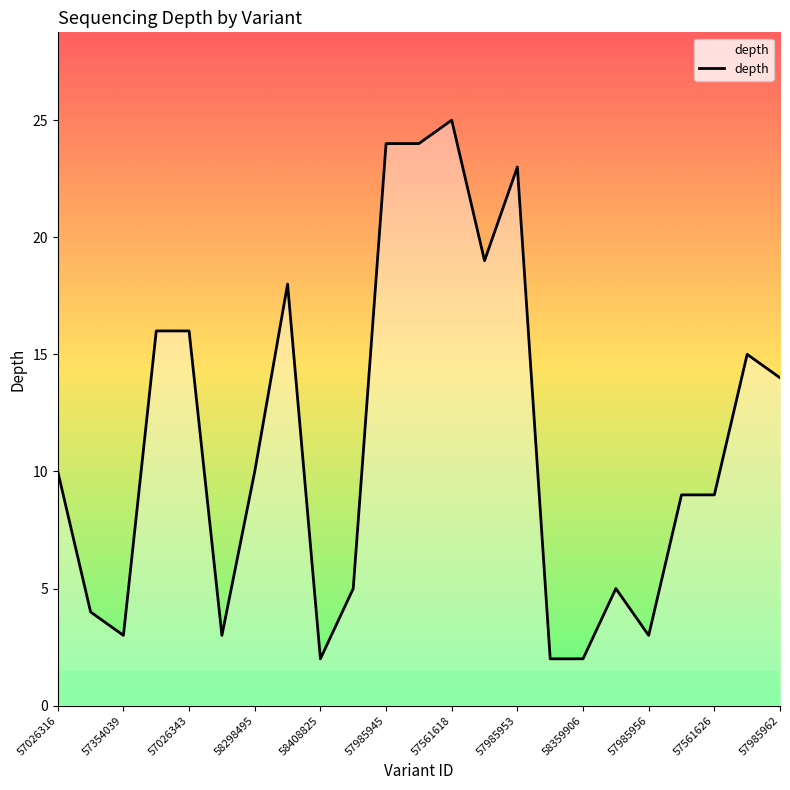

What is the maximum value shown in the chart?

25